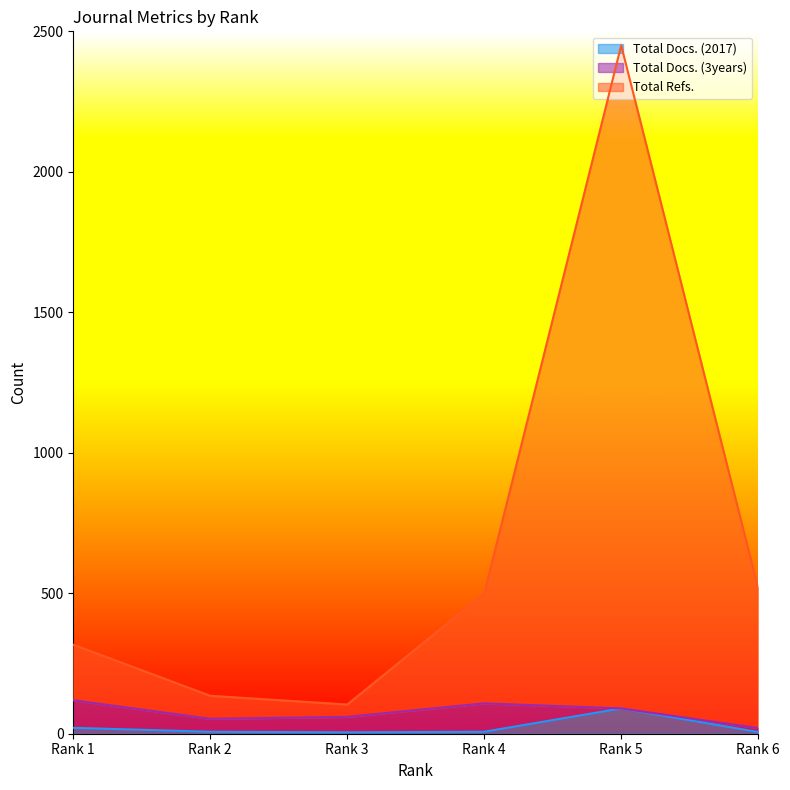

In Total Refs., how many points are higher than both neighbors (excluding endpoints)?

1